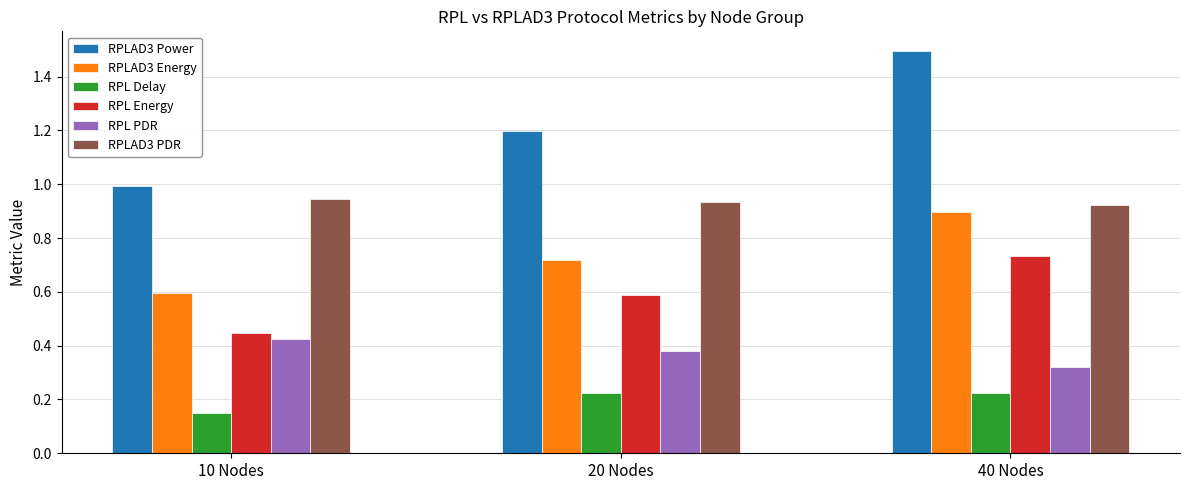

What is the difference between the second highest and minimum values in the RPLAD3 Energy series?

0.1